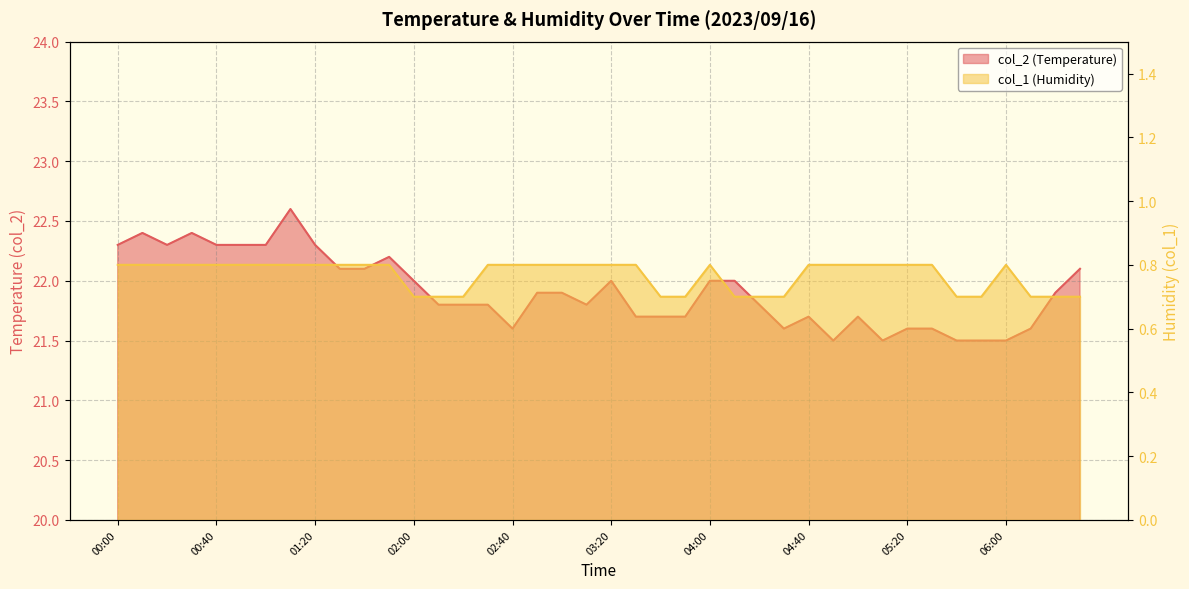

Which has a higher value, 00:10 or 00:50?

00:10